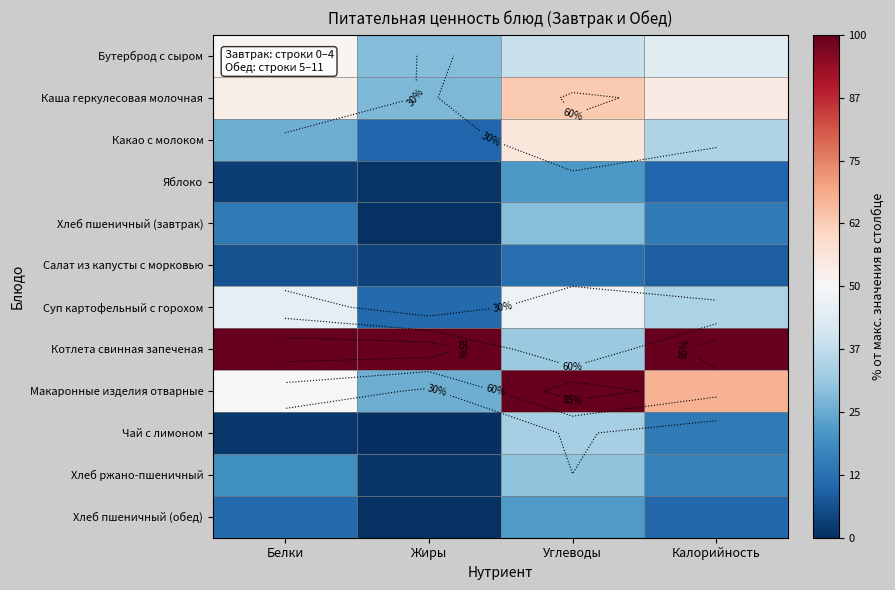

Between Белки and Калорийность, which series saw the biggest shift?

Макаронные изделия отварные